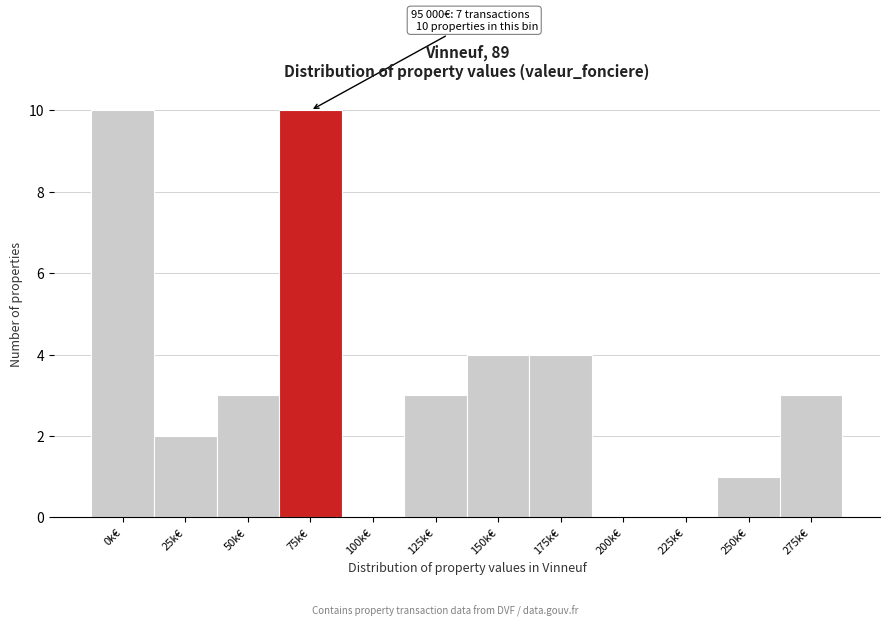

Reading left to right, transcribe all the data shown in this chart.

0k€=10	25k€=2	50k€=3	75k€=10	100k€=0	125k€=3	150k€=4	175k€=4	200k€=0	225k€=0	250k€=1	275k€=3